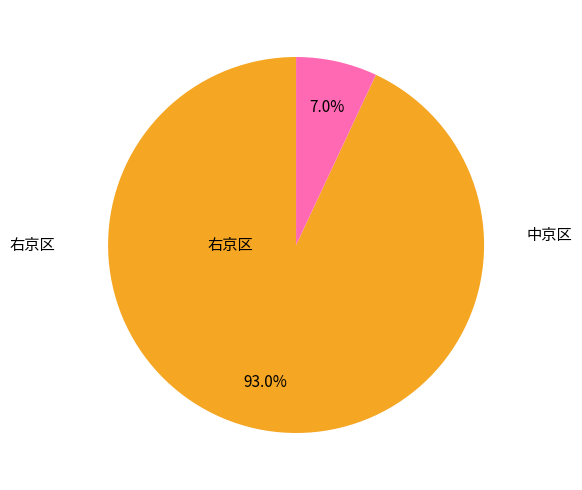

Rank the categories by value from highest to lowest.

右京区, 中京区